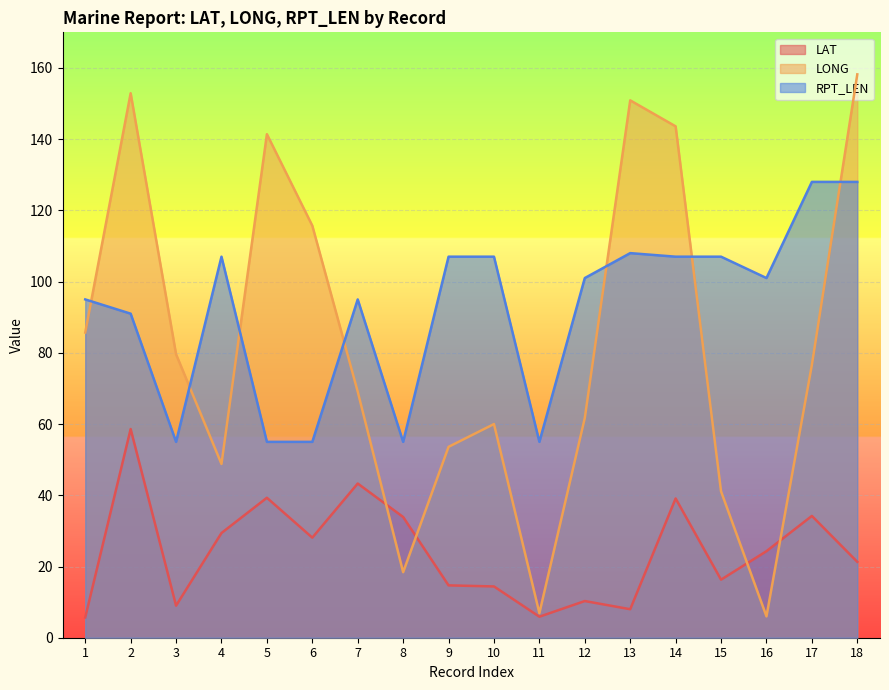

What is the sum of the LAT values at 6 and 1?

33.8